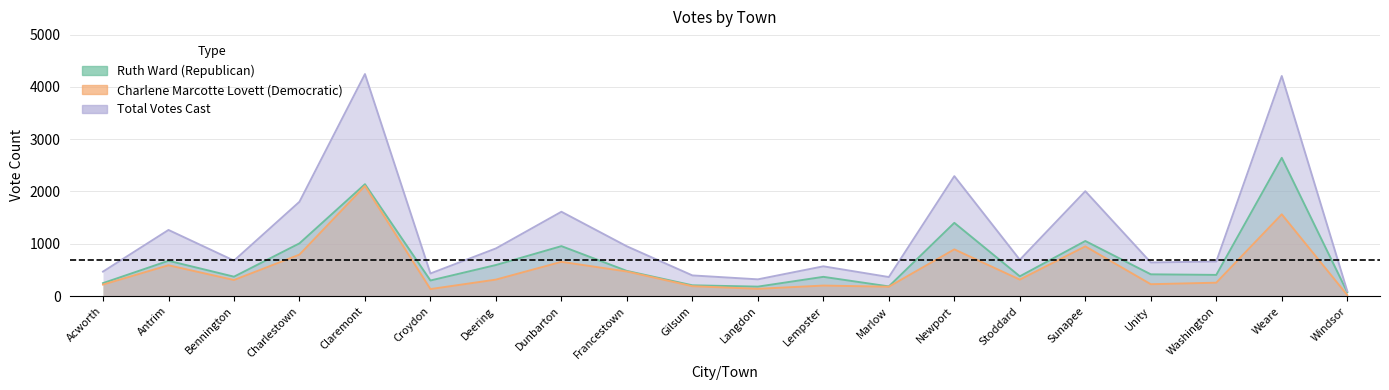

Between Acworth and Francestown, which series saw the biggest shift?

Total Votes Cast